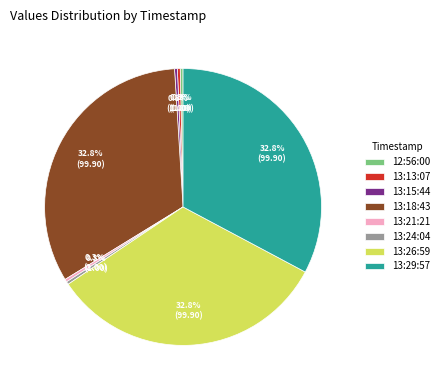

How much of the chart is everything except 12:56:00?

99.7%